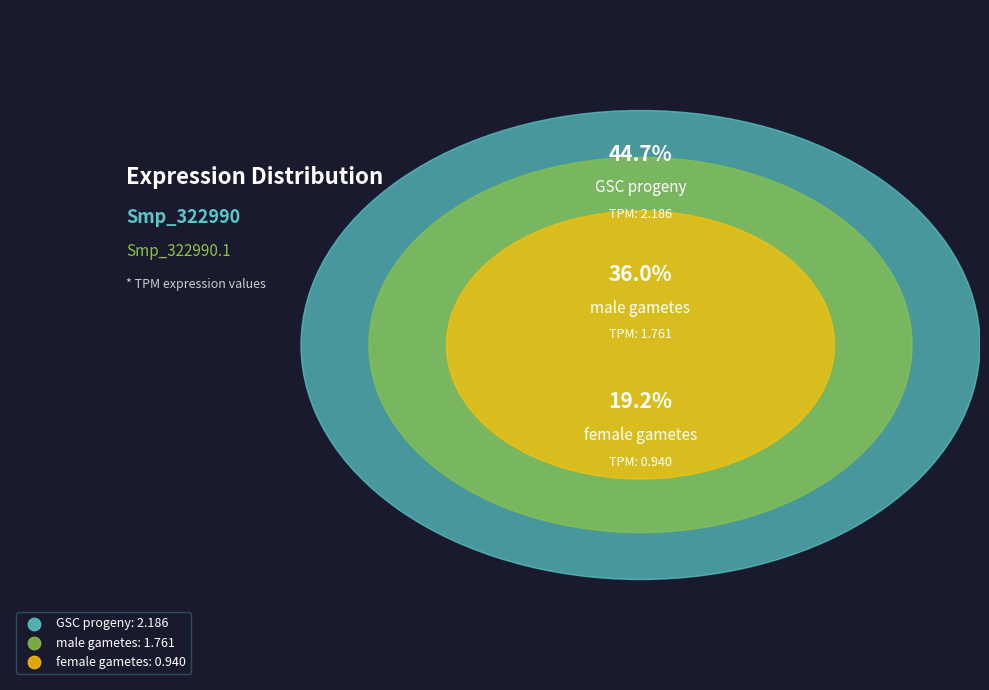

What is the ratio of the value at female gametes to the value at male gametes?

0.5